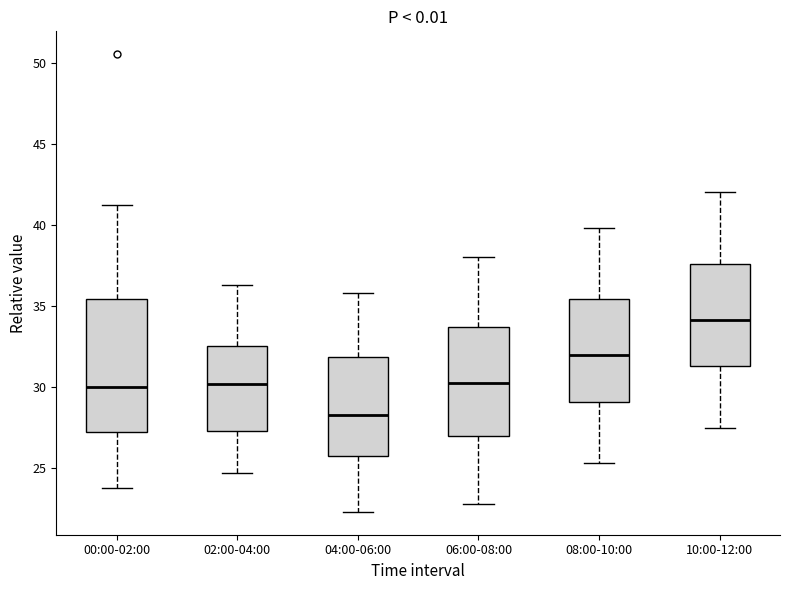

Which box is the tallest, from its lower edge to its upper edge?

00:00-02:00